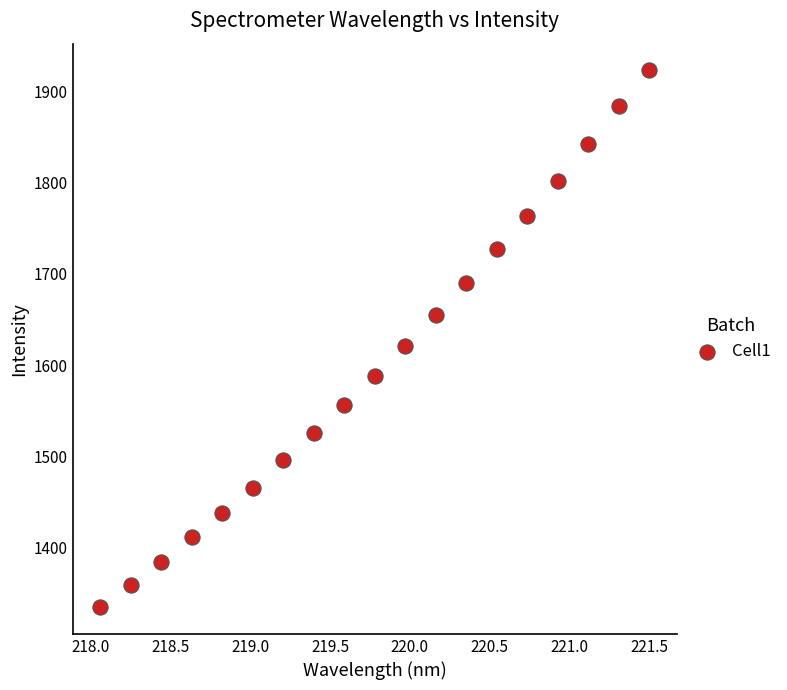

What is the range of X values (max minus min)?

3.4